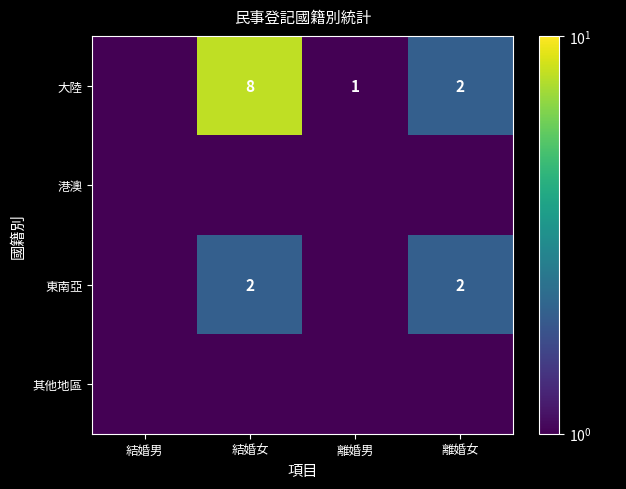

Which series has the largest range (max minus min)?

大陸